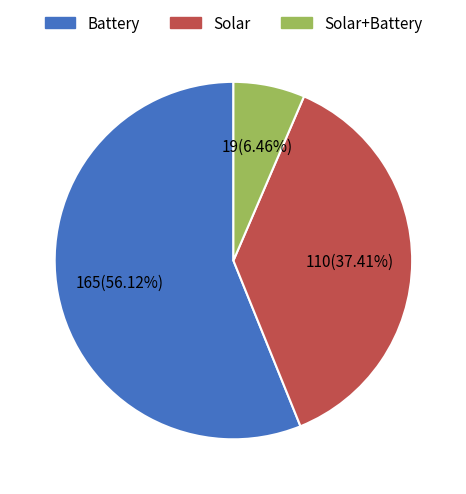

Combined, do Solar and Battery account for over 50%?

Yes